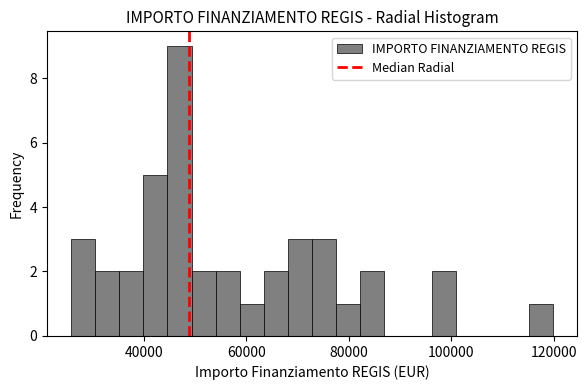

Around what value on the x-axis is the tallest bar? Give the approximate position of its centre, as read against the axis.

46000